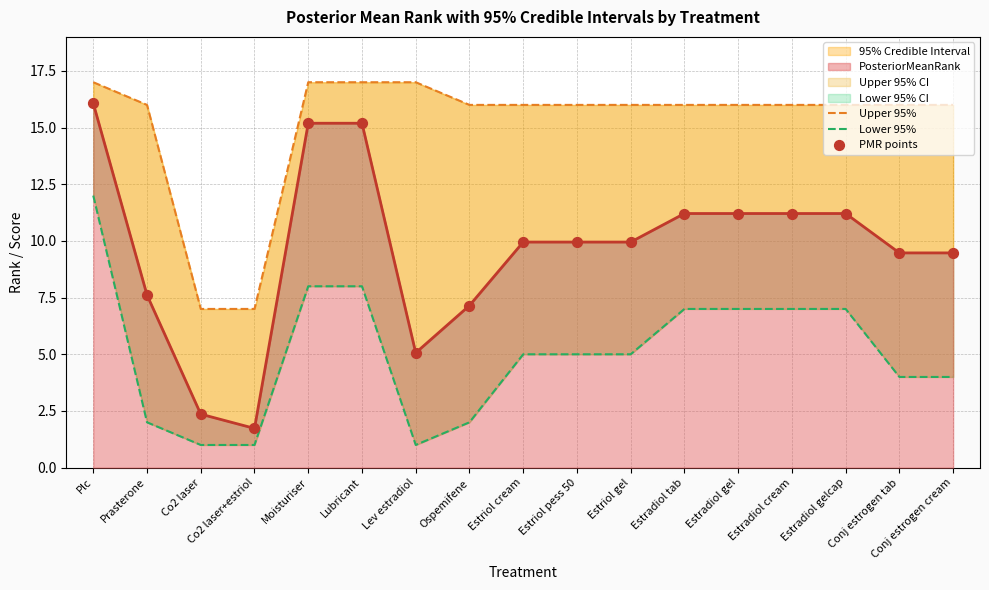

What is the total value across all series at Conj estrogen tab?

29.5